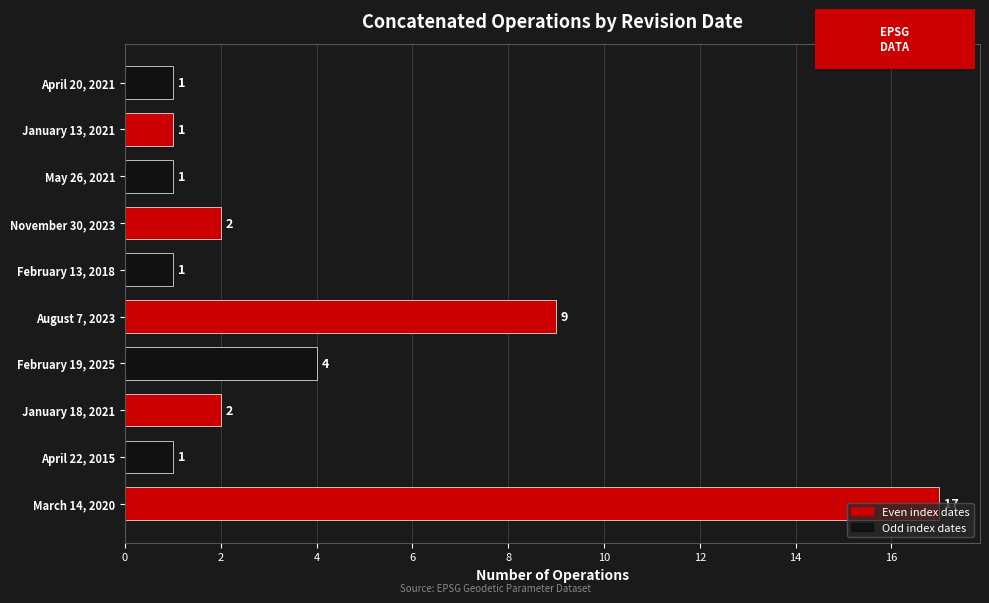

Are the bars grouped side by side (vs. stacked)?

No